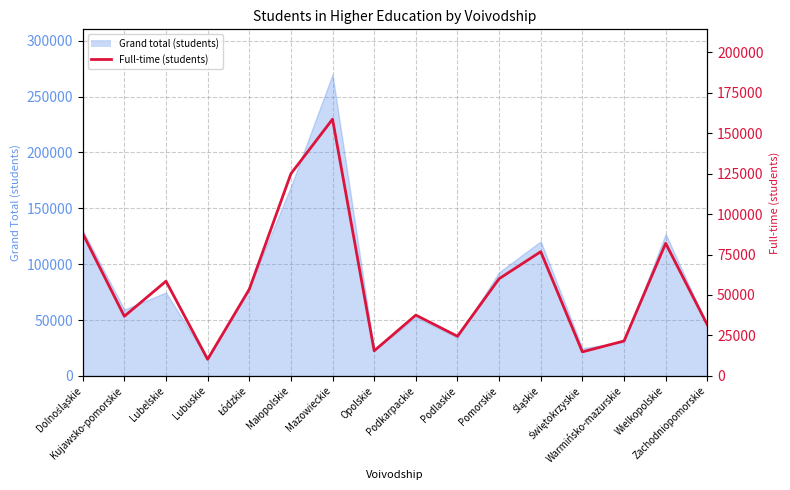

Rank the categories by value from lowest to highest.

Lubuskie, Świętokrzyskie, Opolskie, Warmińsko-mazurskie, Podlaskie, Zachodniopomorskie, Kujawsko-pomorskie, Podkarpackie, Łódzkie, Lubelskie, Pomorskie, Śląskie, Wielkopolskie, Dolnośląskie, Małopolskie, Mazowieckie